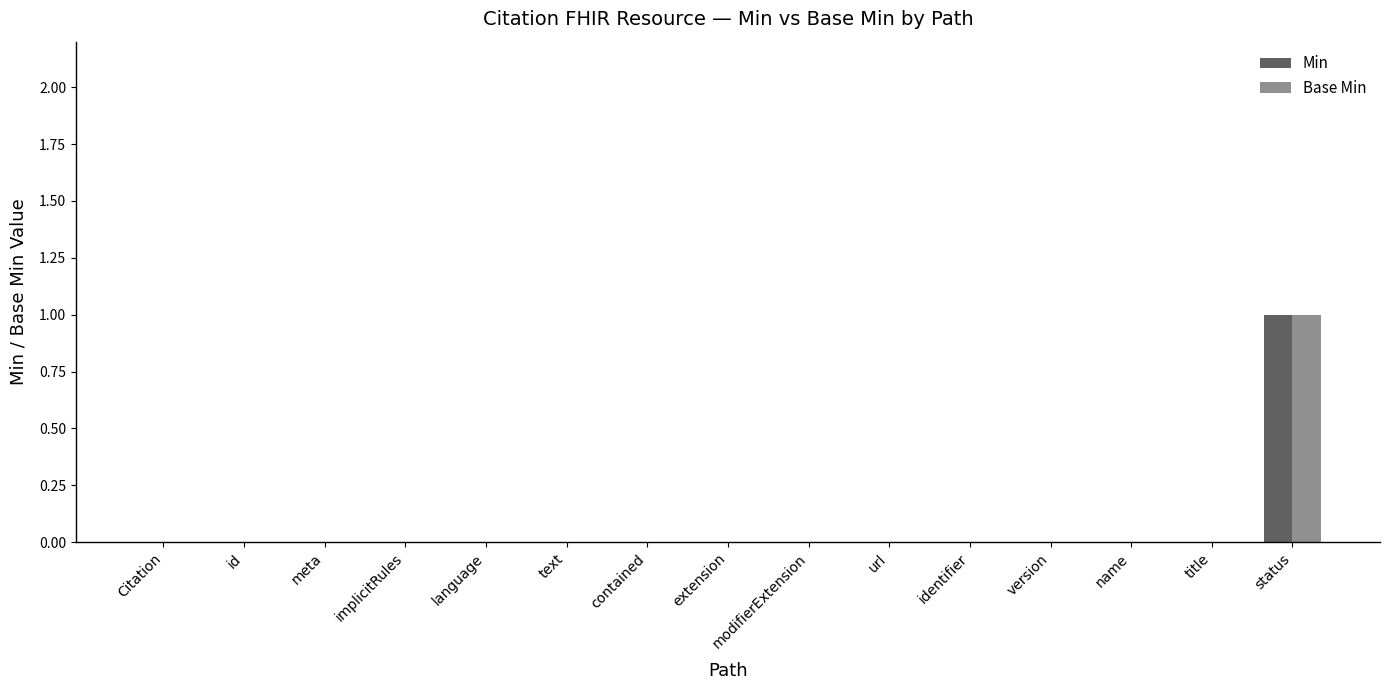

Reading left to right, extract all data points from this chart.

Min: 0	0	0	0	0	0	0	0	0	0	0	0	0	0	1
Base Min: 0	0	0	0	0	0	0	0	0	0	0	0	0	0	1